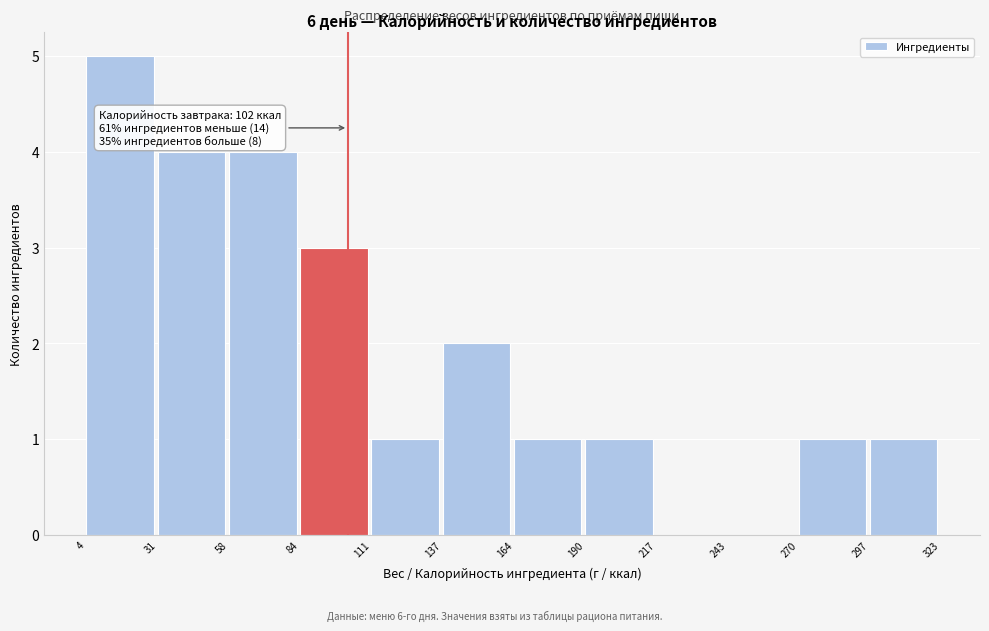

Over which range of the x-axis is the bar tallest?

4 to 31